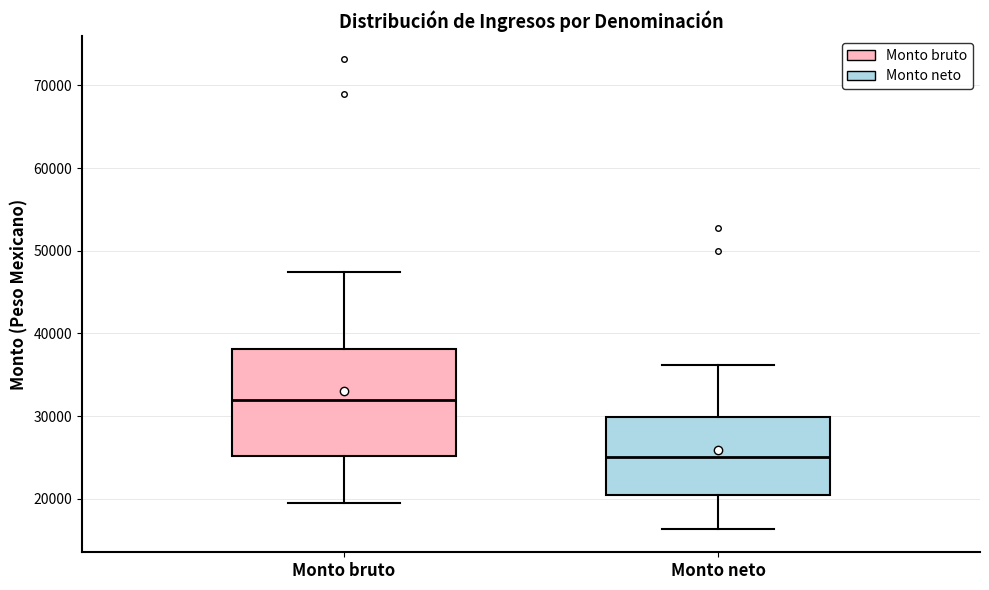

Which box is the tallest, from its lower edge to its upper edge?

Monto bruto